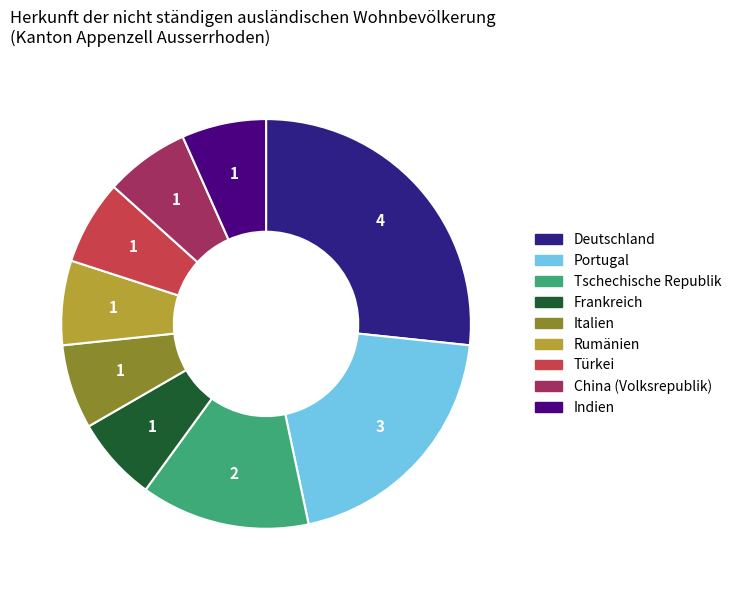

True or false: China (Volksrepublik) accounts for 1% of the total.

False